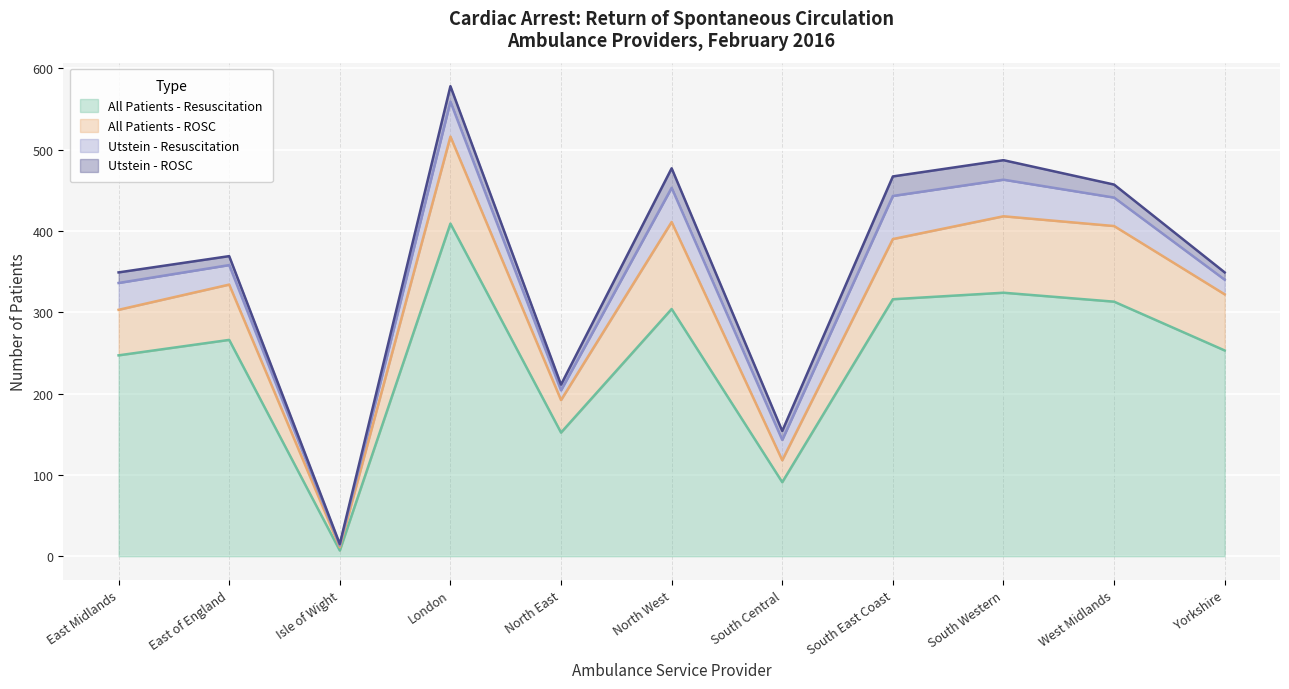

What are all the series names shown in the legend?

All Patients - Resuscitation, All Patients - ROSC, Utstein - Resuscitation, Utstein - ROSC